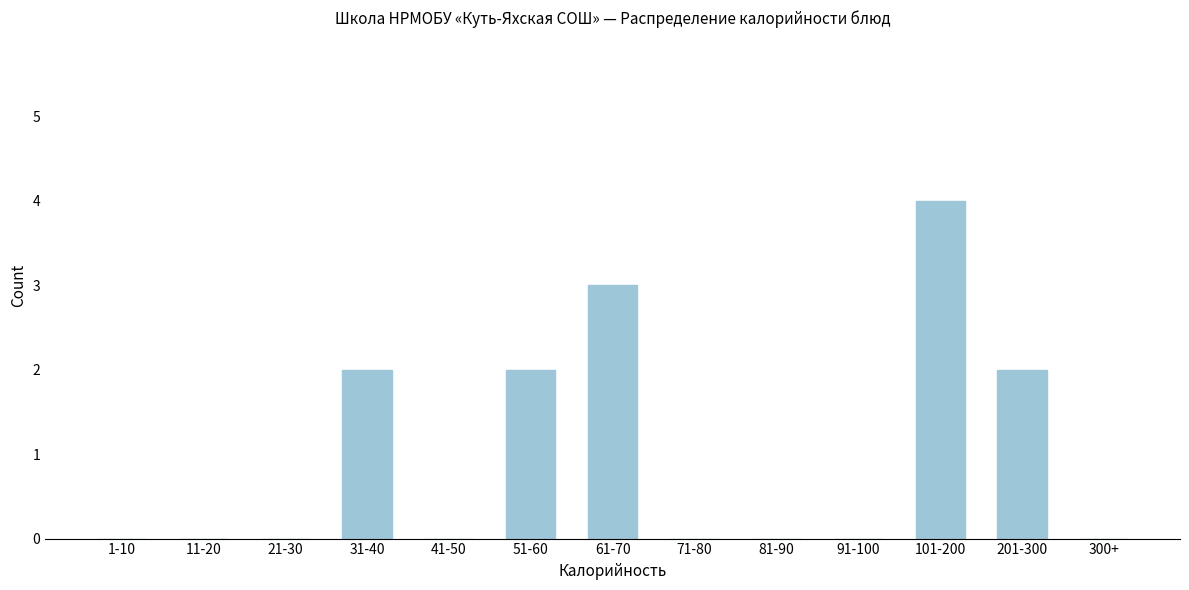

Reading right to left, extract all data points from this chart.

300+=0	201-300=2	101-200=4	91-100=0	81-90=0	71-80=0	61-70=3	51-60=2	41-50=0	31-40=2	21-30=0	11-20=0	1-10=0